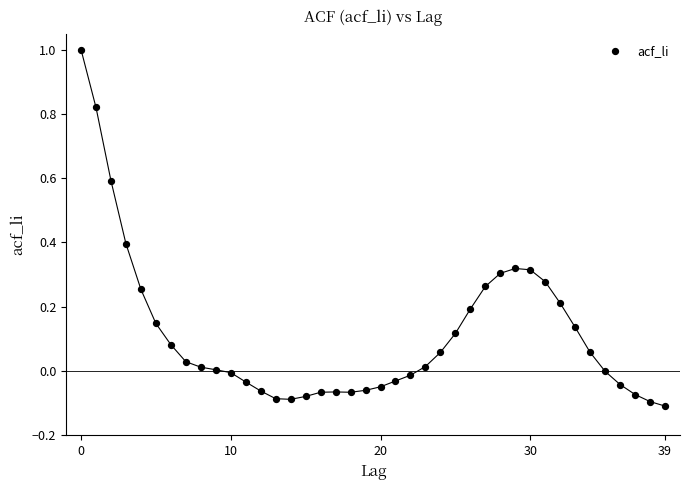

What is the range of Y values (max minus min)?

1.1